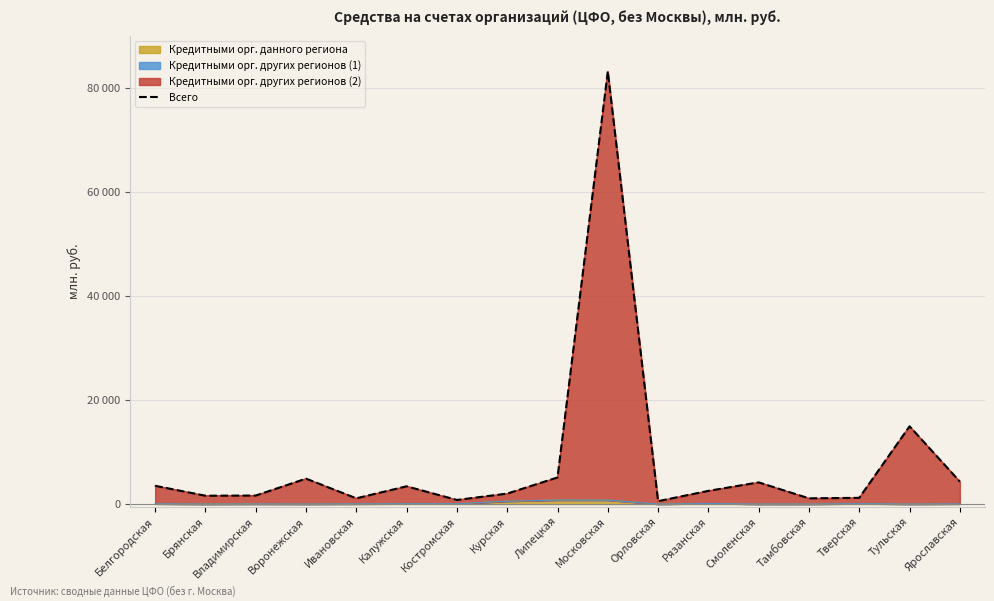

List the labels in order of value, largest first.

Московская, Тульская, Липецкая, Воронежская, Ярославская, Смоленская, Белгородская, Калужская, Рязанская, Курская, Владимирская, Брянская, Тверская, Ивановская, Тамбовская, Костромская, Орловская